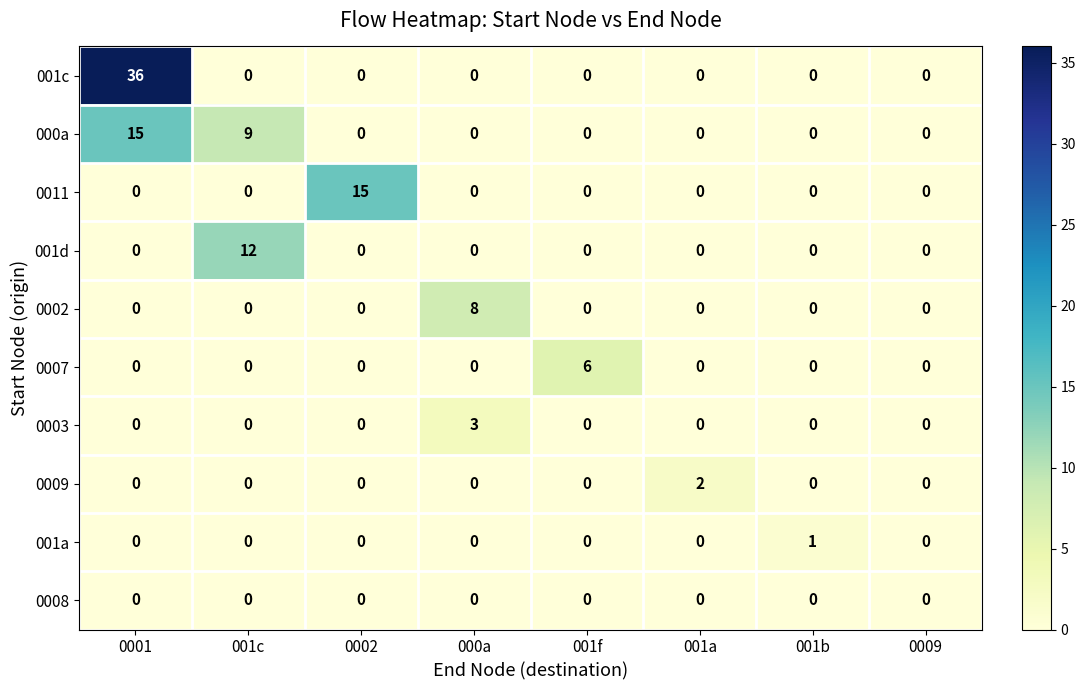

What is the total value across all series at 0002?

15